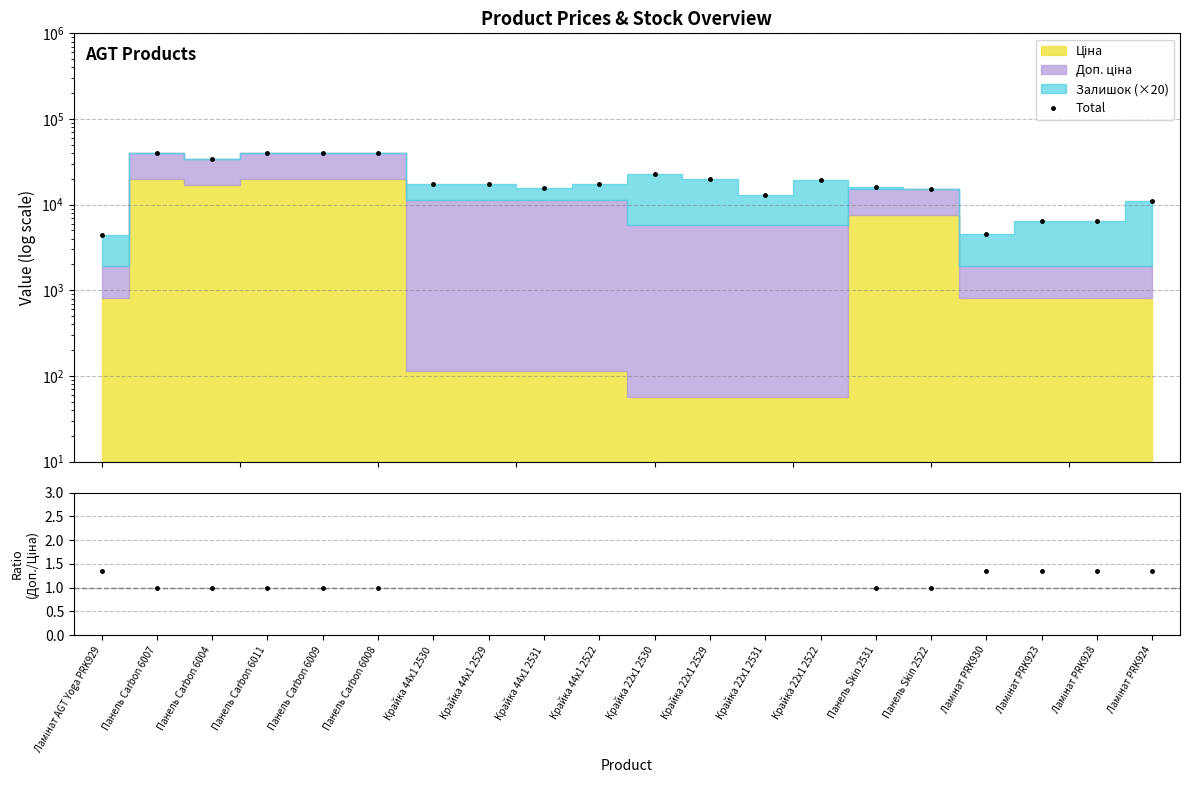

Does the chart display data point markers on the line(s)?

Yes